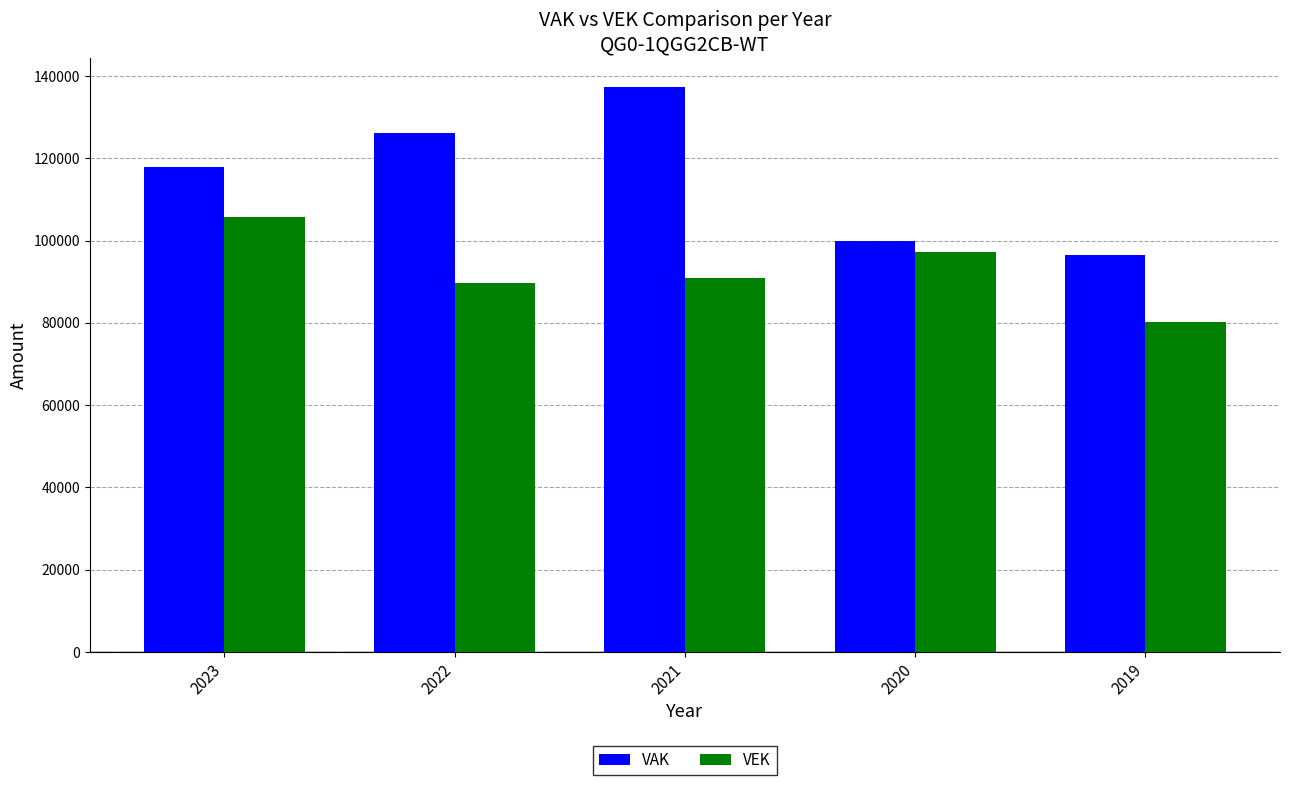

At which label is VAK closest to 116970?

2023